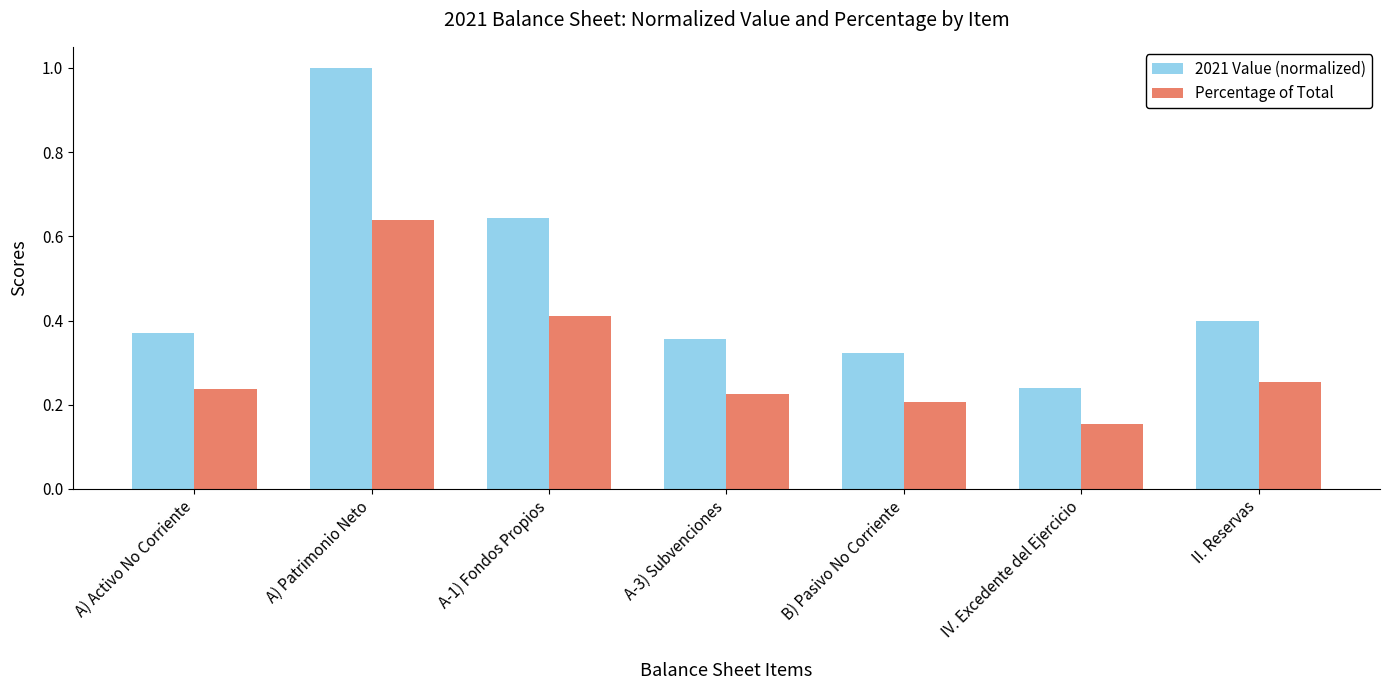

Rank the series by their average value, from lowest to highest.

Percentage of Total, 2021 Value (normalized)